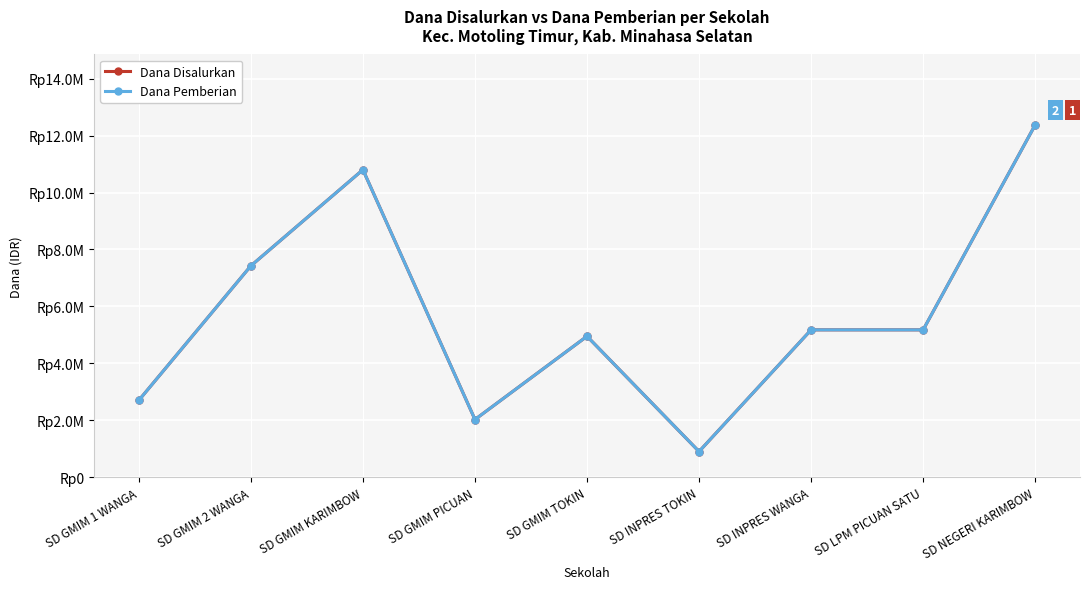

At which label is Dana Pemberian closest to 6637500?

SD GMIM 2 WANGA